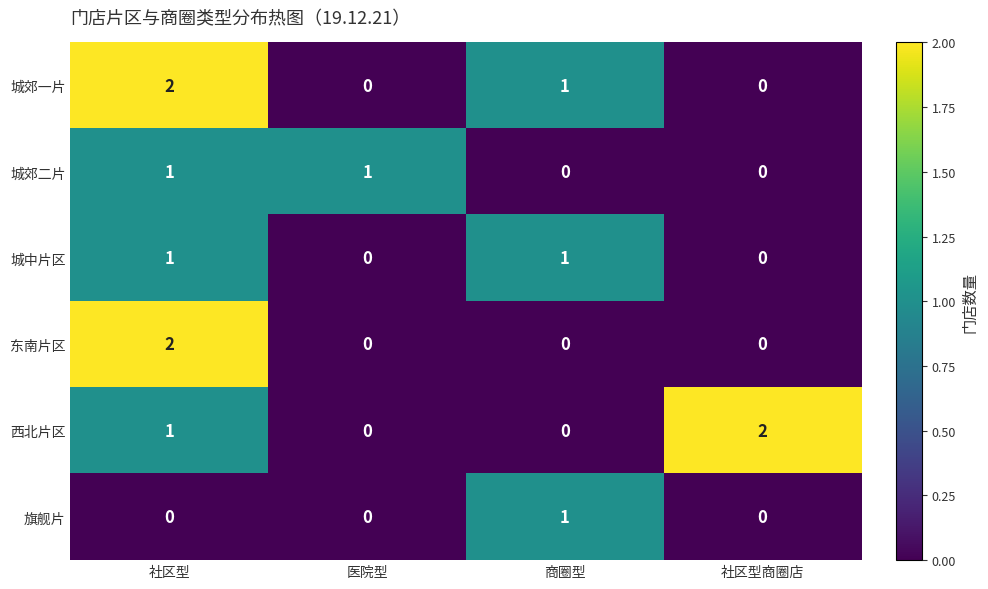

Reading right to left, what are all the values shown in this chart?

城郊一片: 社区型商圈店=0	商圈型=1	医院型=0	社区型=2
城郊二片: 社区型商圈店=0	商圈型=0	医院型=1	社区型=1
城中片区: 社区型商圈店=0	商圈型=1	医院型=0	社区型=1
东南片区: 社区型商圈店=0	商圈型=0	医院型=0	社区型=2
西北片区: 社区型商圈店=2	商圈型=0	医院型=0	社区型=1
旗舰片: 社区型商圈店=0	商圈型=1	医院型=0	社区型=0